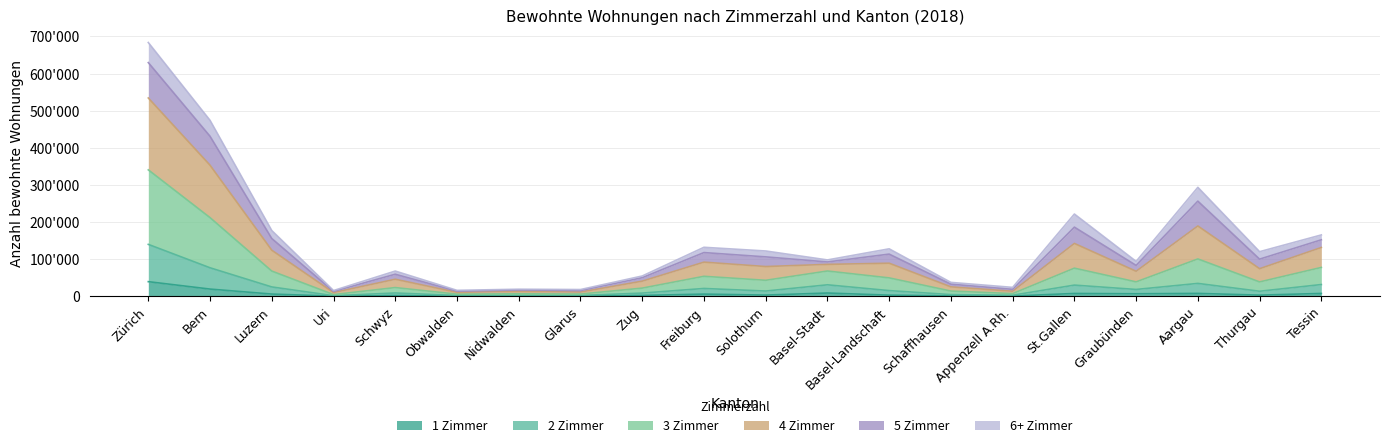

At how many categories does at least one series exceed 607518?

1